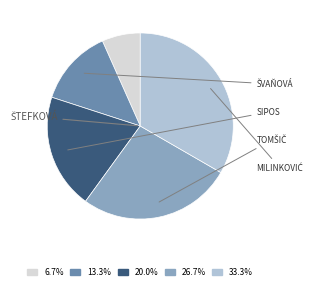

How many slices are in this pie chart?

5